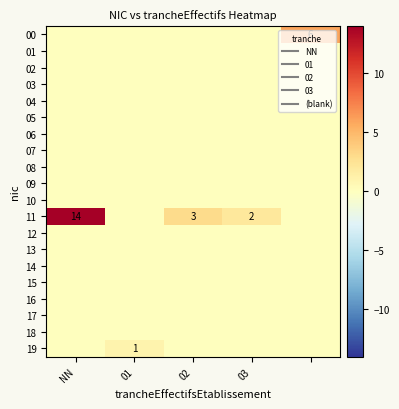

At NN, list the series in order from smallest to largest.

00, 01, 02, 03, 04, 05, 06, 07, 08, 09, 10, 12, 13, 14, 15, 16, 17, 18, 19, 11